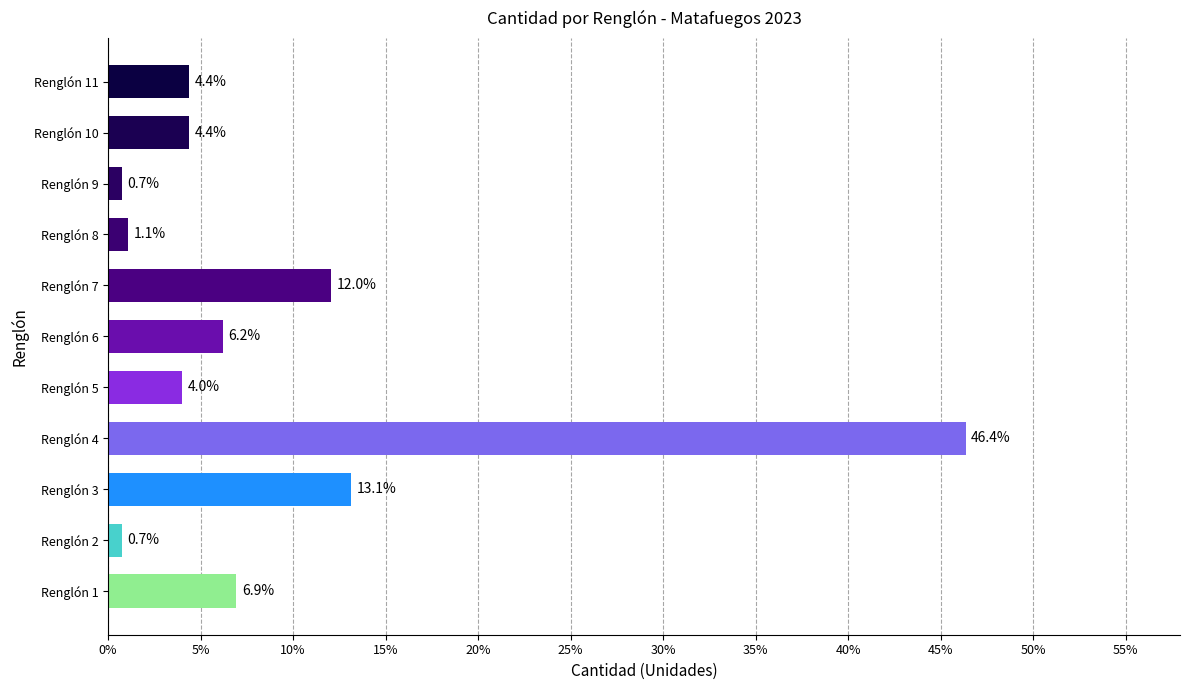

Is it true that the value at Renglón 10 is 6.2?

False